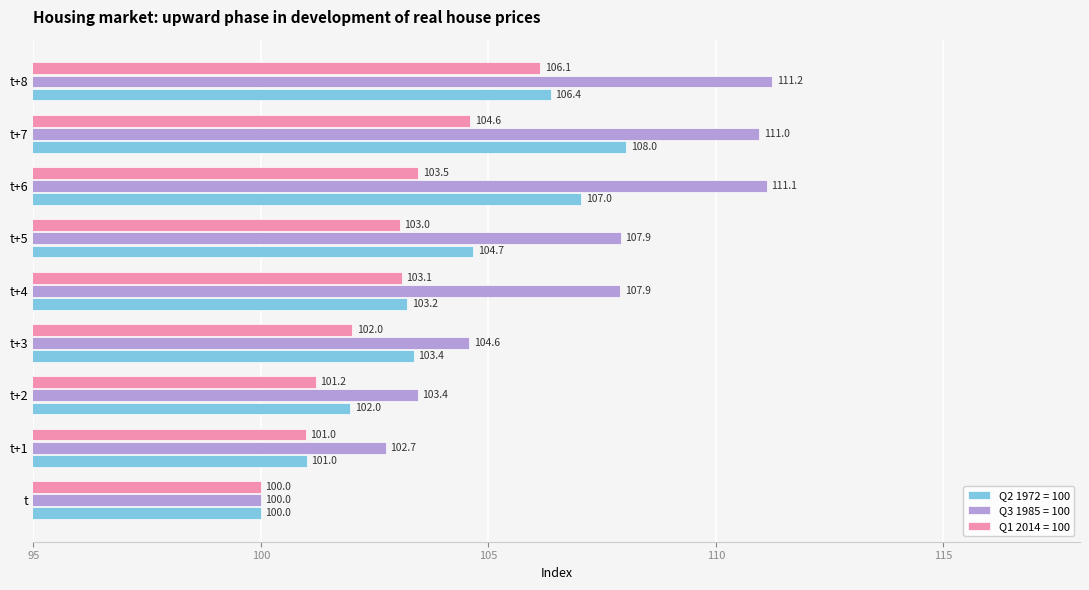

How many distinct data groups are displayed?

3